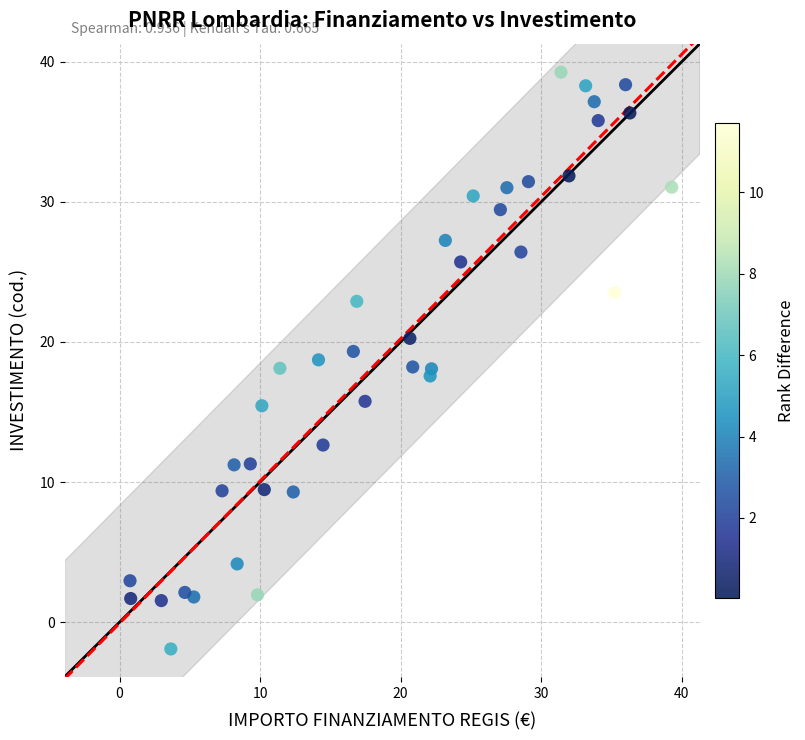

What is the range of Y values (max minus min)?

41.2